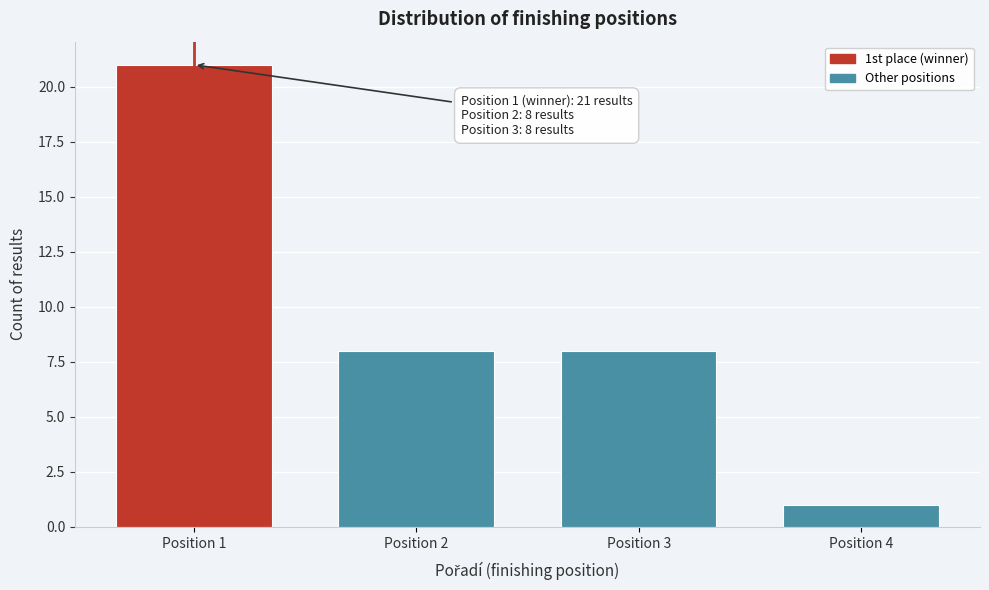

Reading right to left, what are all the values shown in this chart?

1	8	8	21